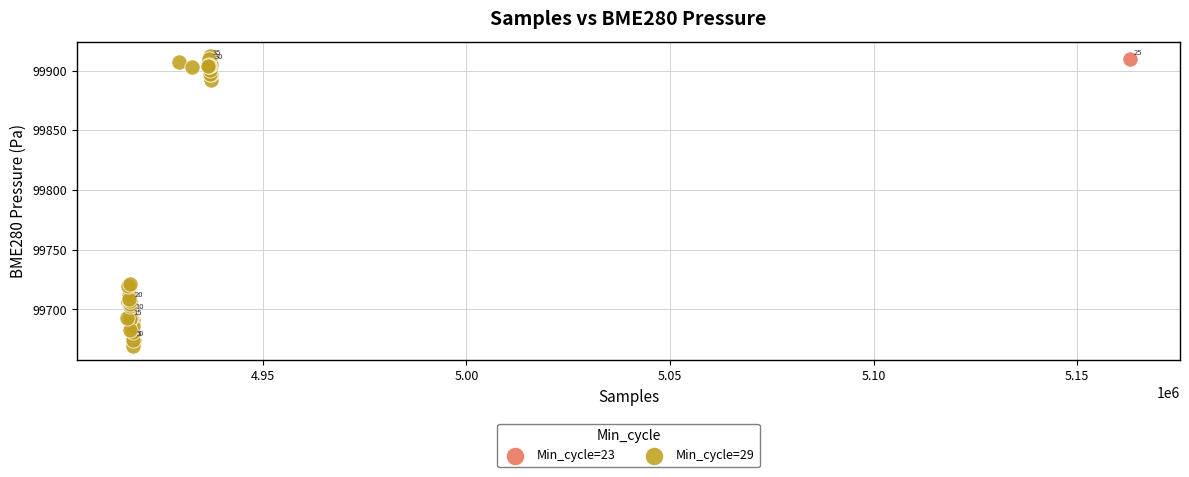

What are all the series names shown in the legend?

Min_cycle=23, Min_cycle=29